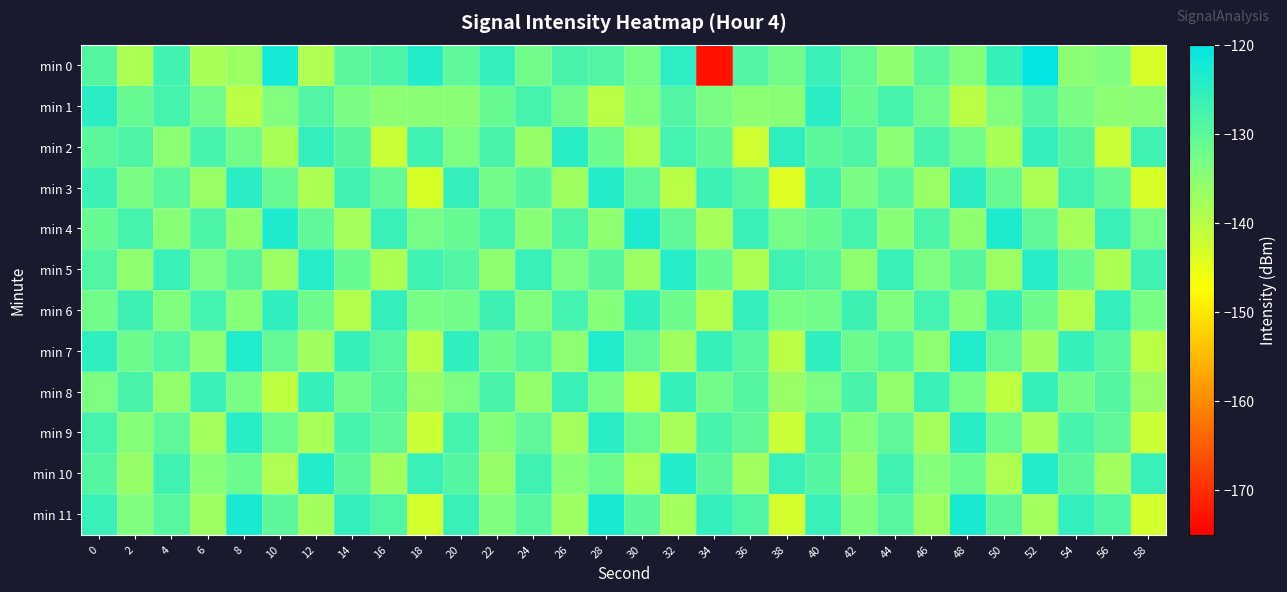

Which series has the largest range (max minus min)?

min 0